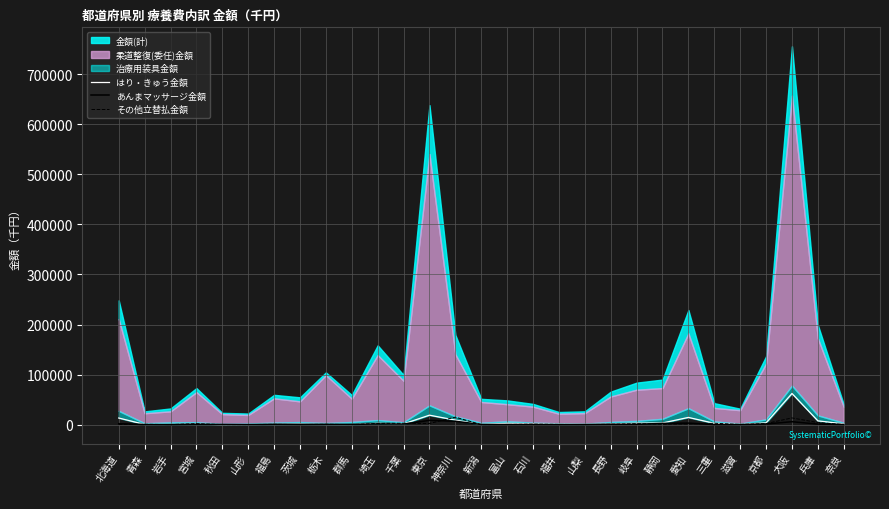

Read the あんまマッサージ金額 value at 福島.

716.3